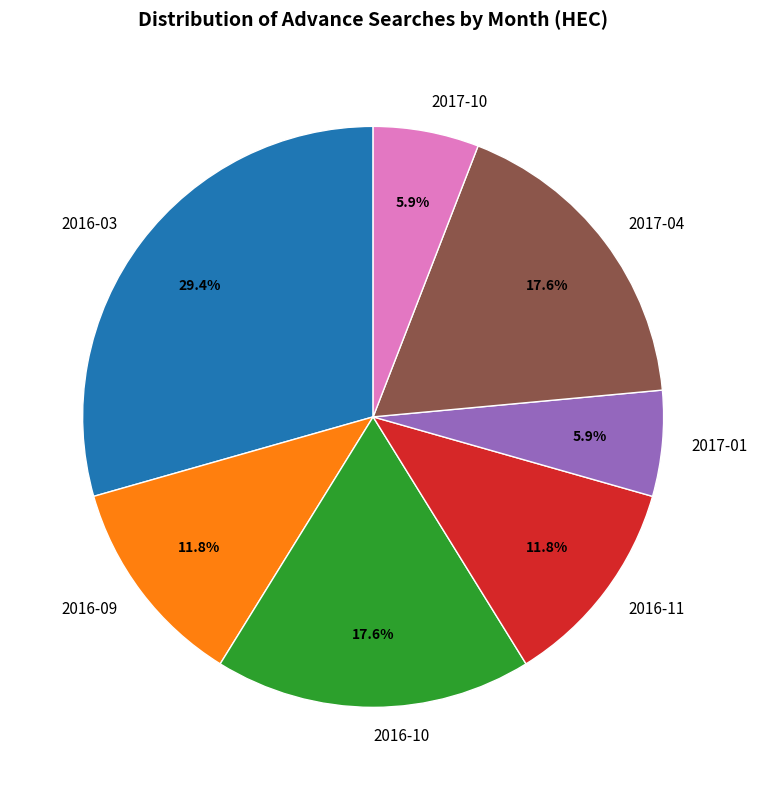

Count the number of slices in the pie.

7